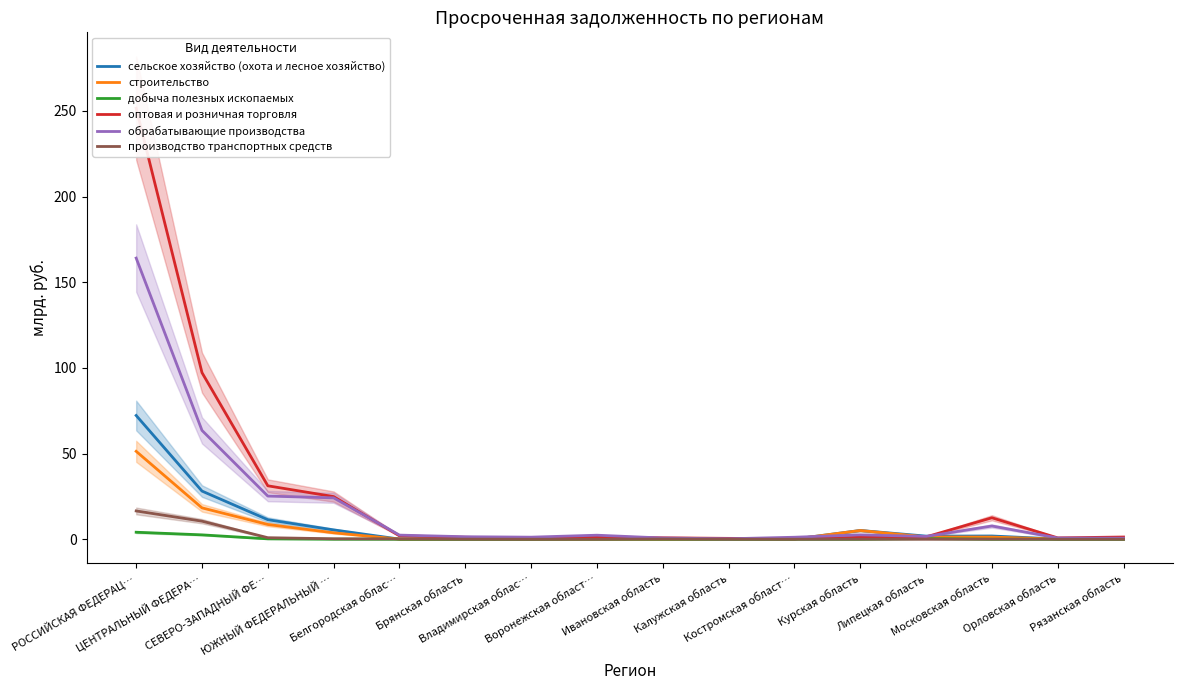

Between ЦЕНТРАЛЬНЫЙ ФЕДЕРА… and Костромская област…, which series saw the biggest shift?

оптовая и розничная торговля